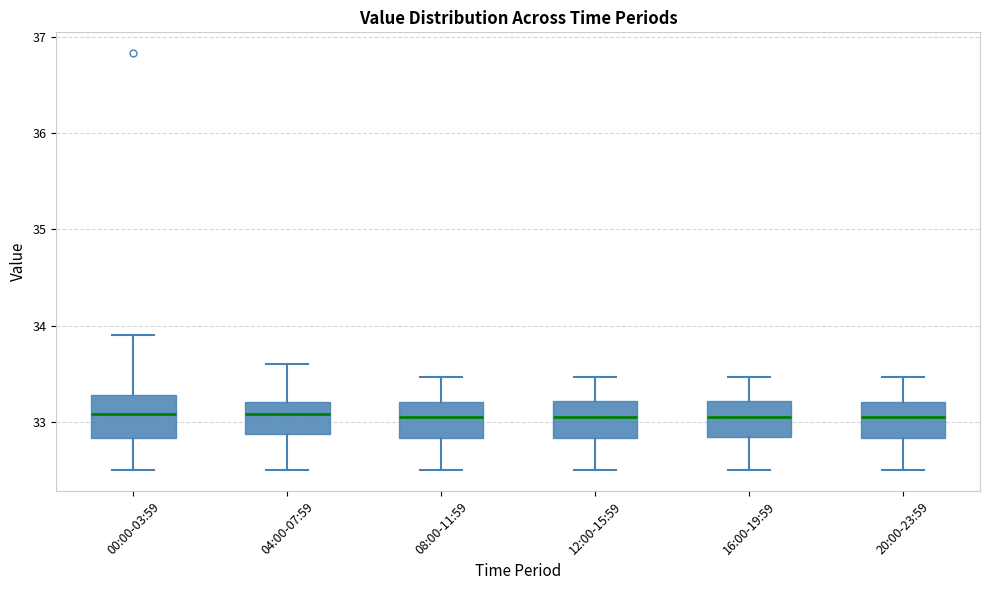

Reading left to right, transcribe this box plot: for each box, give where its median line is, the range the box spans, and where its two whiskers end, as read against the y-axis. The values are not printed on the chart, so give them approximately, as read against the axis.

00:00-03:59: median 33.1, box 32.8 to 33.3, whiskers 32.5 to 33.9
04:00-07:59: median 33.1, box 32.9 to 33.2, whiskers 32.5 to 33.6
08:00-11:59: median 33.1, box 32.8 to 33.2, whiskers 32.5 to 33.5
12:00-15:59: median 33.1, box 32.8 to 33.2, whiskers 32.5 to 33.5
16:00-19:59: median 33.1, box 32.9 to 33.2, whiskers 32.5 to 33.5
20:00-23:59: median 33.1, box 32.8 to 33.2, whiskers 32.5 to 33.5